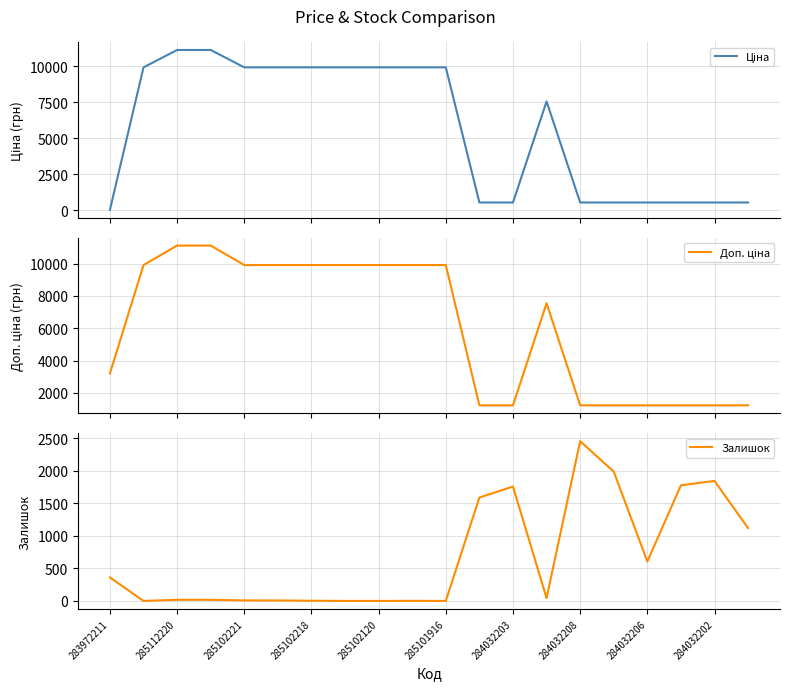

The value of Залишок at 284032208 is 1515. True or false?

False